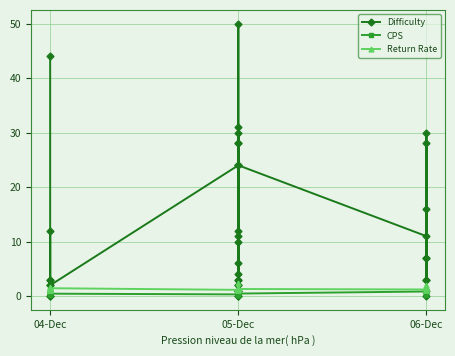

What is the sum of all CPS values?

23.8